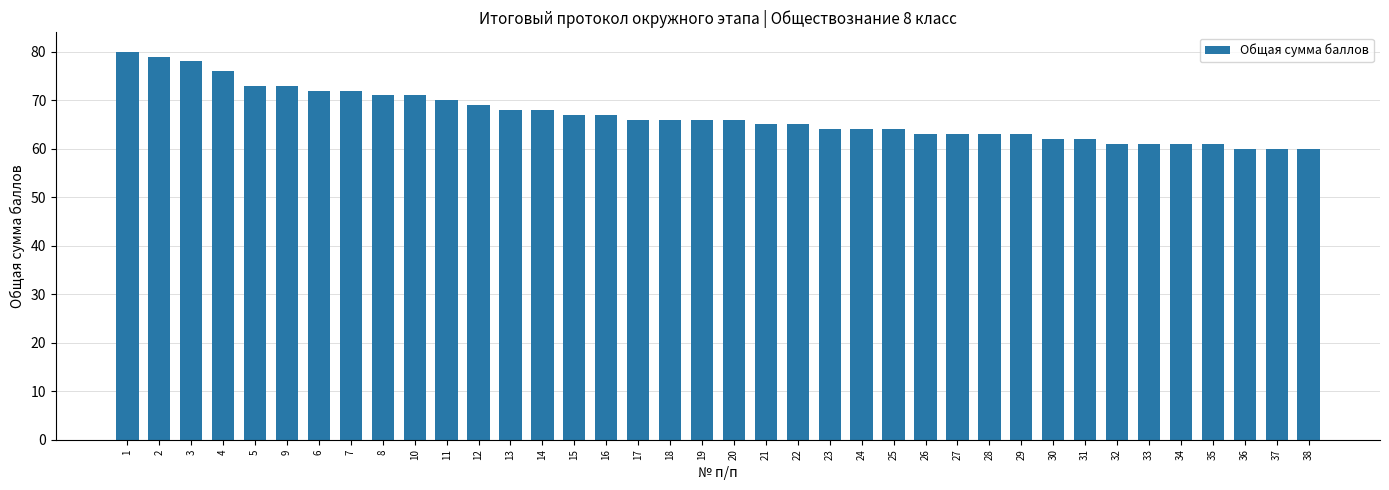

Reading left to right, transcribe all the data shown in this chart.

1=80	2=79	3=78	4=76	5=73	9=73	6=72	7=72	8=71	10=71	11=70	12=69	13=68	14=68	15=67	16=67	17=66	18=66	19=66	20=66	21=65	22=65	23=64	24=64	25=64	26=63	27=63	28=63	29=63	30=62	31=62	32=61	33=61	34=61	35=61	36=60	37=60	38=60